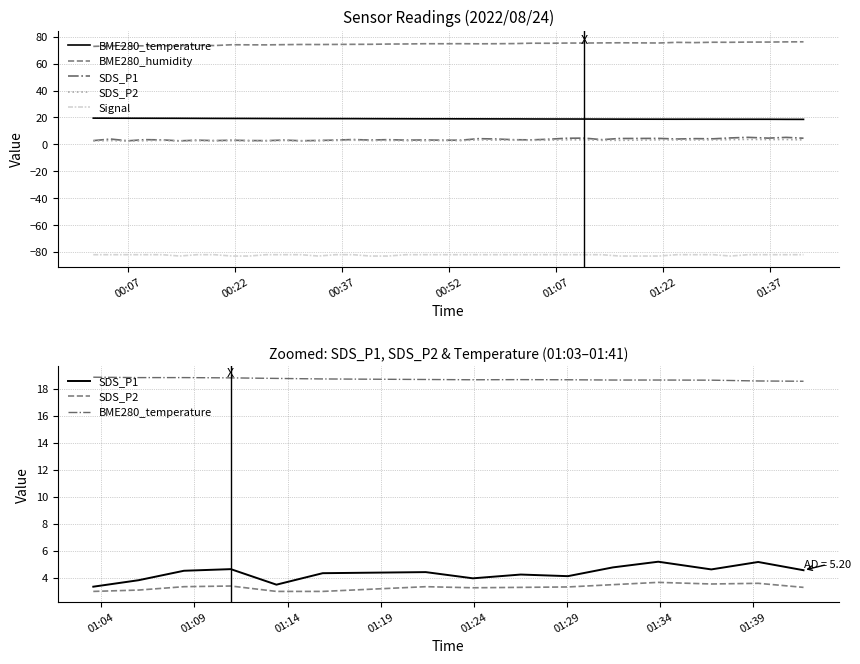

What value does the BME280_temperature series have at 2022/08/24 00:19:05?

19.3